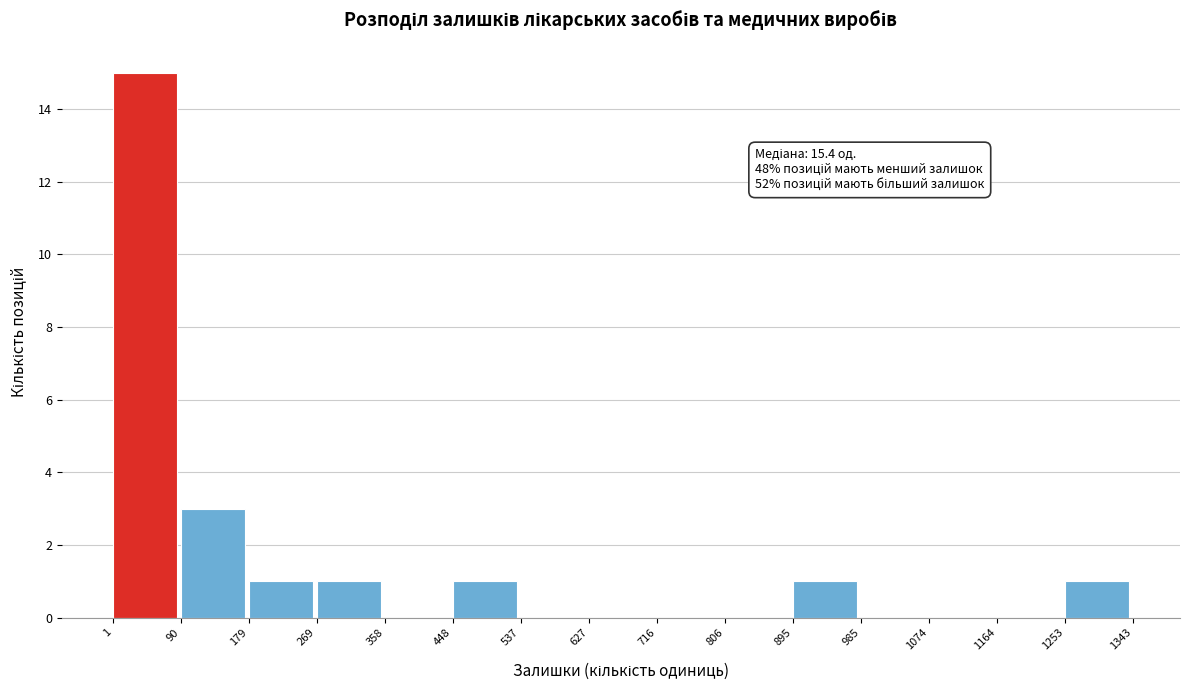

Over which range of the x-axis is the bar tallest?

1 to 90